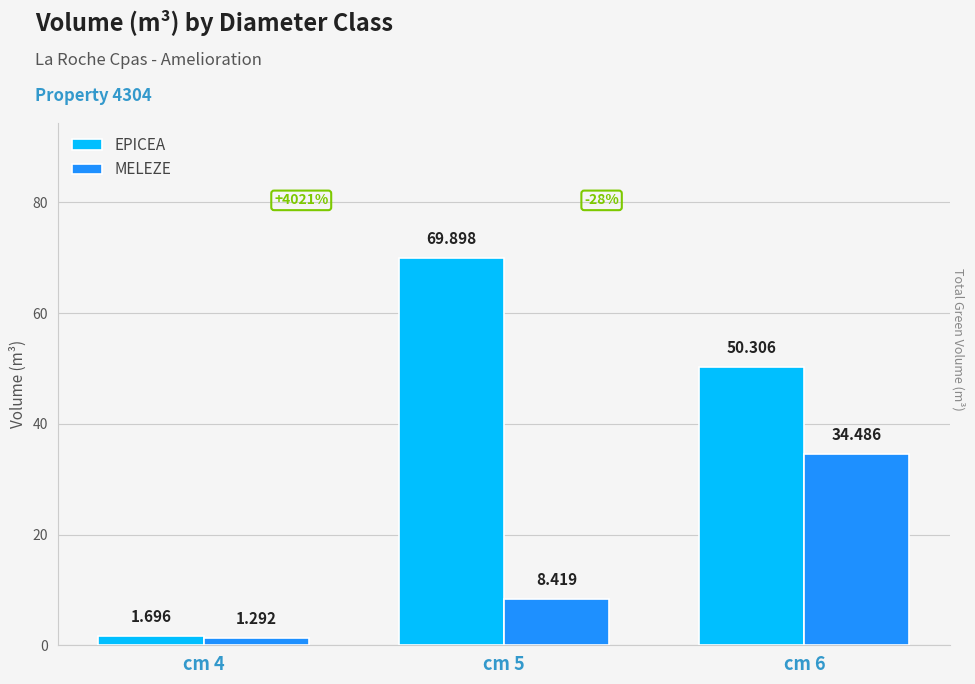

List the labels in order of MELEZE value, smallest first.

cm 4, cm 5, cm 6